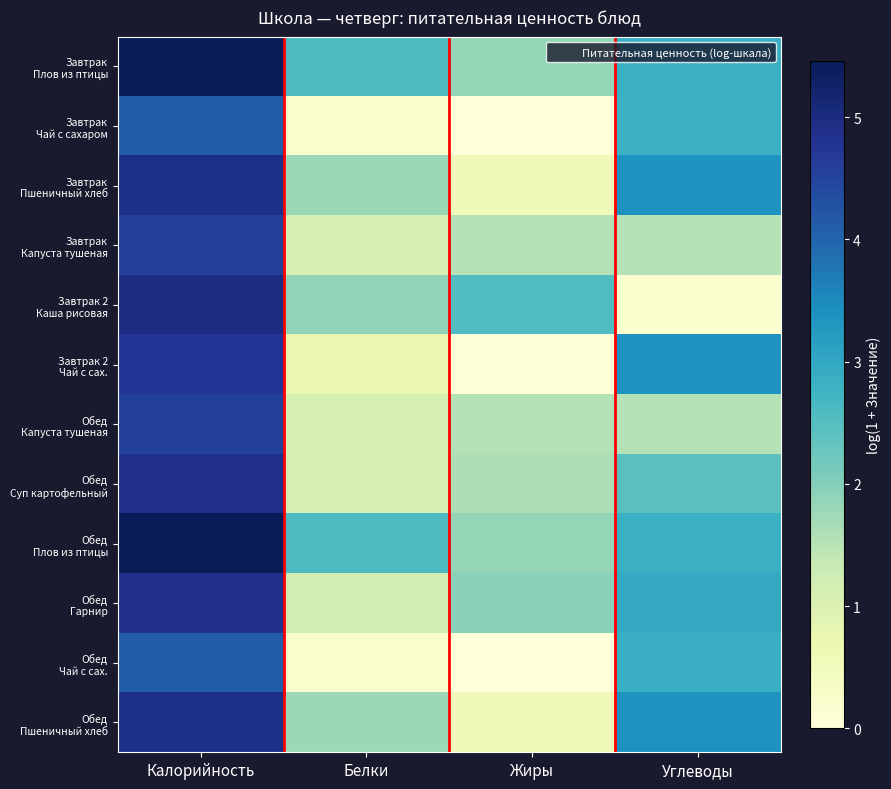

At how many categories does at least one series exceed 2?

4